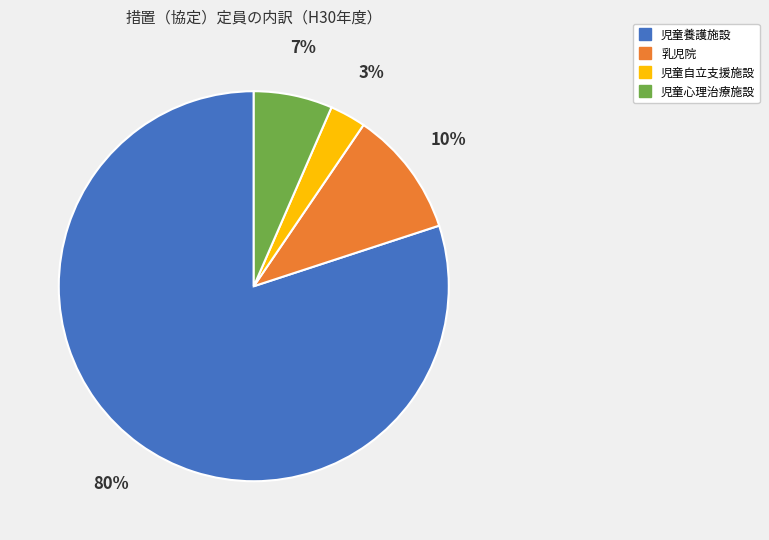

To the nearest percent, what percentage of the pie is 児童自立支援施設?

3%